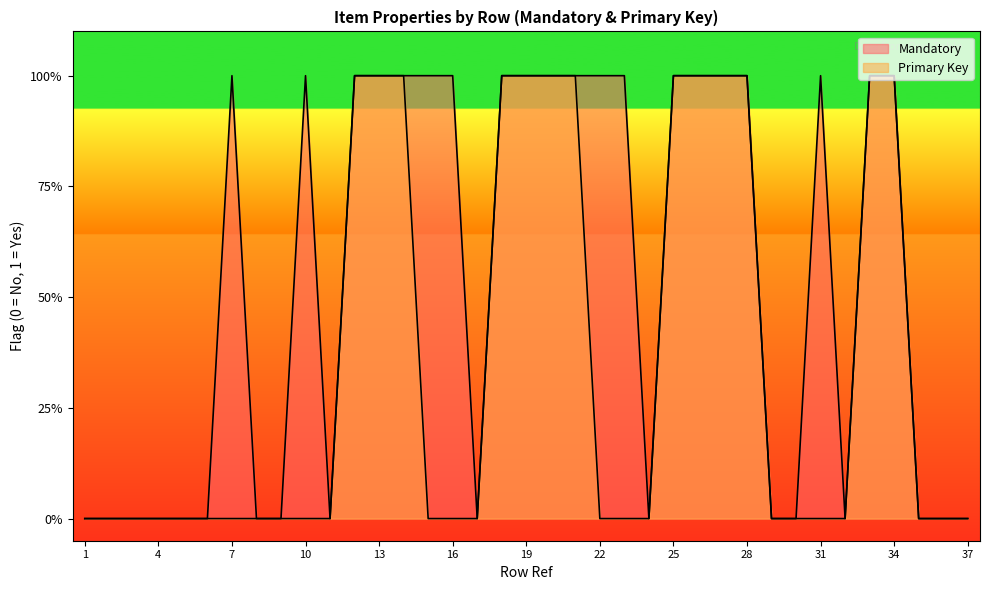

The Mandatory series shows 0 at 24. True or false?

True